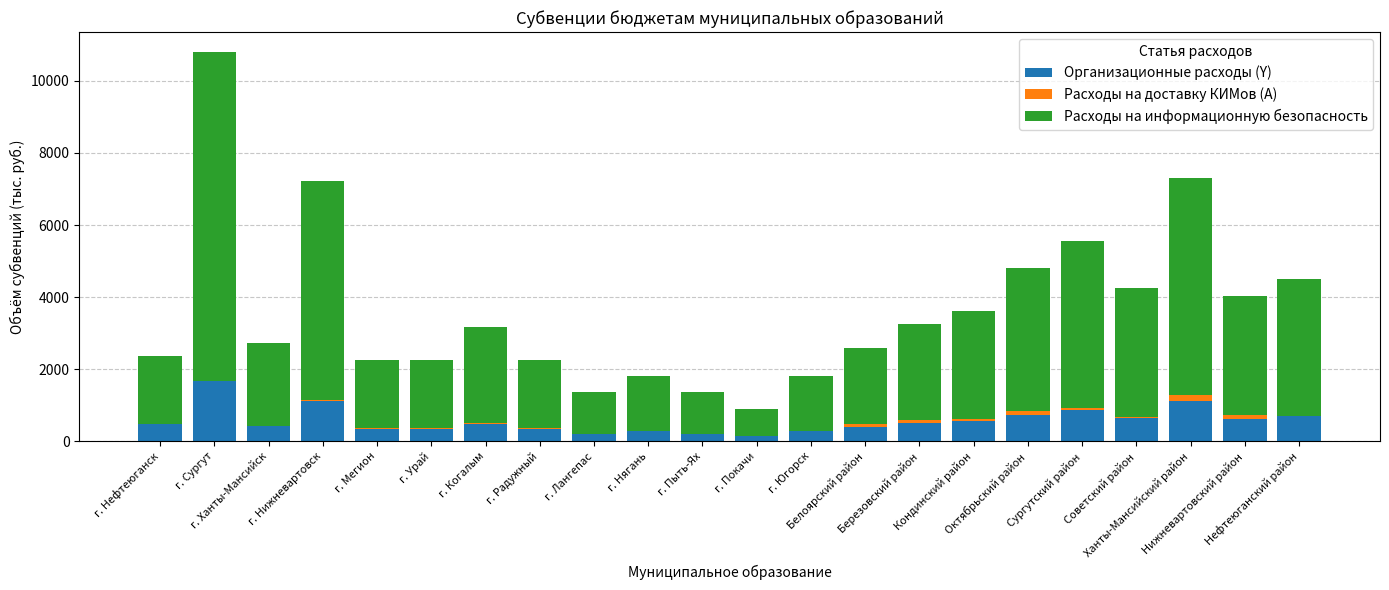

What is the maximum value for Организационные расходы (Y)?

1680